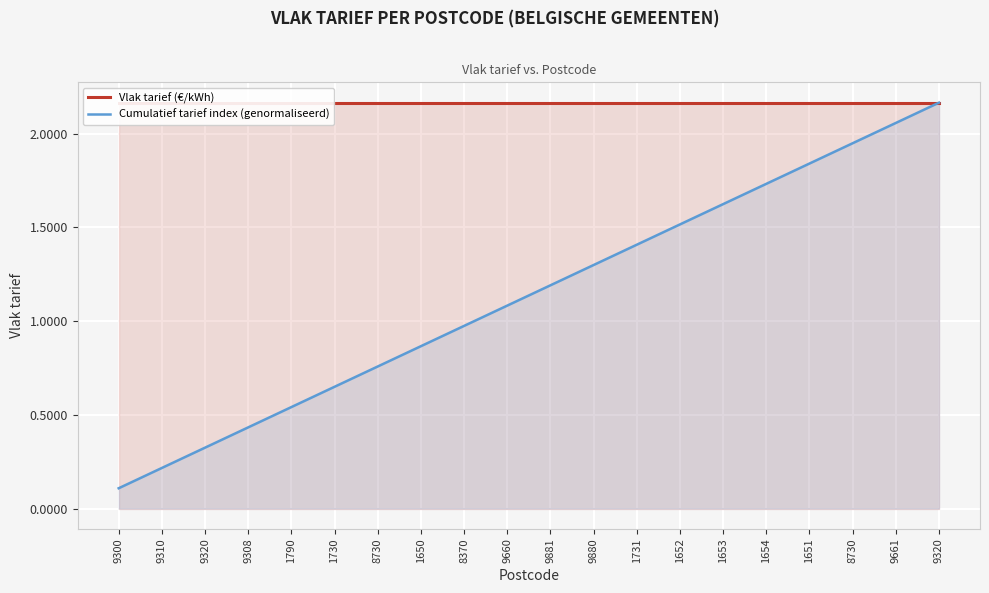

How many lines are shown in the chart?

2